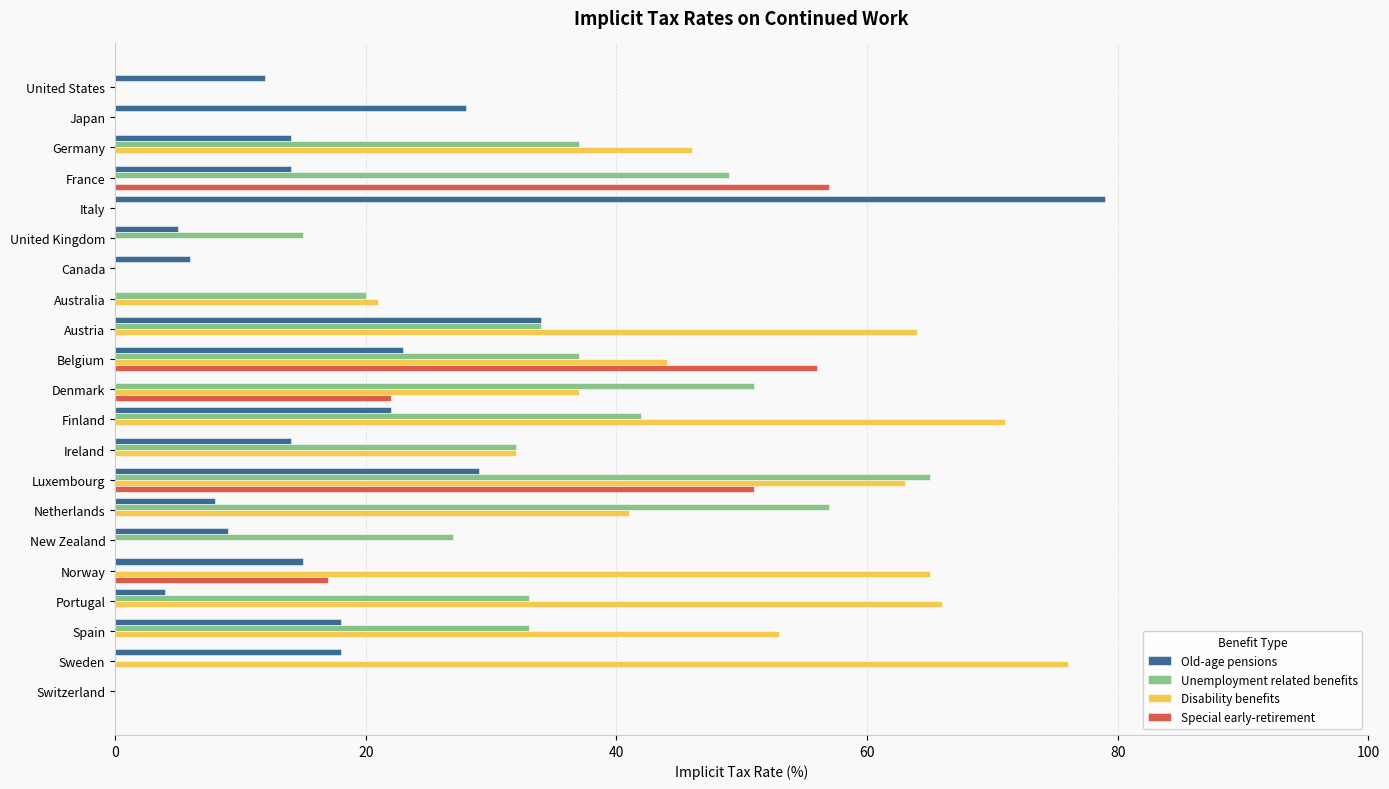

Is it true that Unemployment related benefits equals 22 at Japan?

False